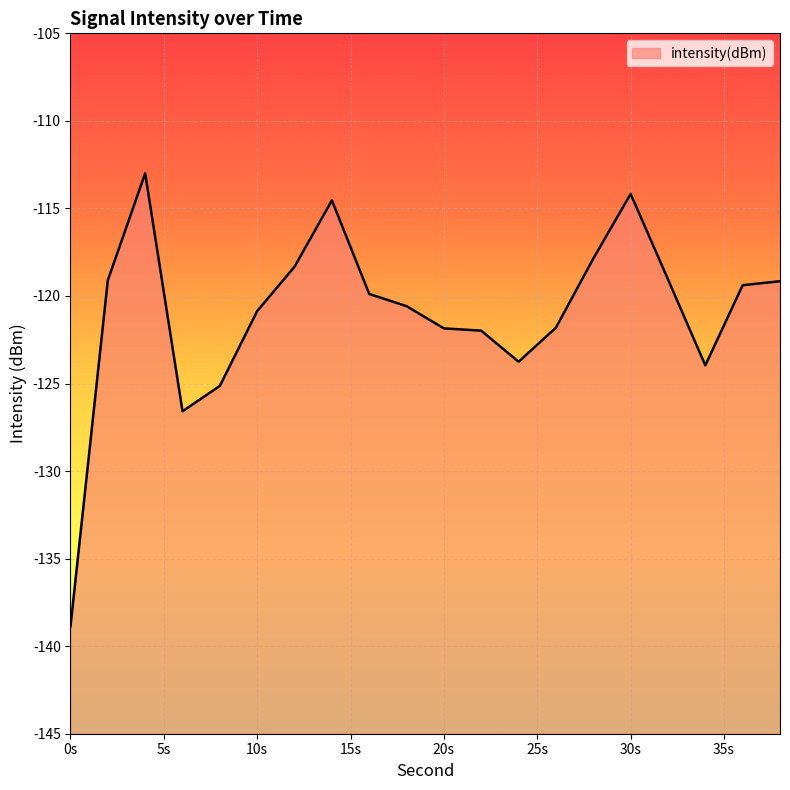

Reading left to right, list all the values displayed in this chart.

-138.9	-119.1	-113.0	-126.6	-125.1	-120.9	-118.3	-114.5	-119.9	-120.6	-121.9	-122.0	-123.8	-121.8	-117.9	-114.2	-119.0	-124.0	-119.4	-119.2